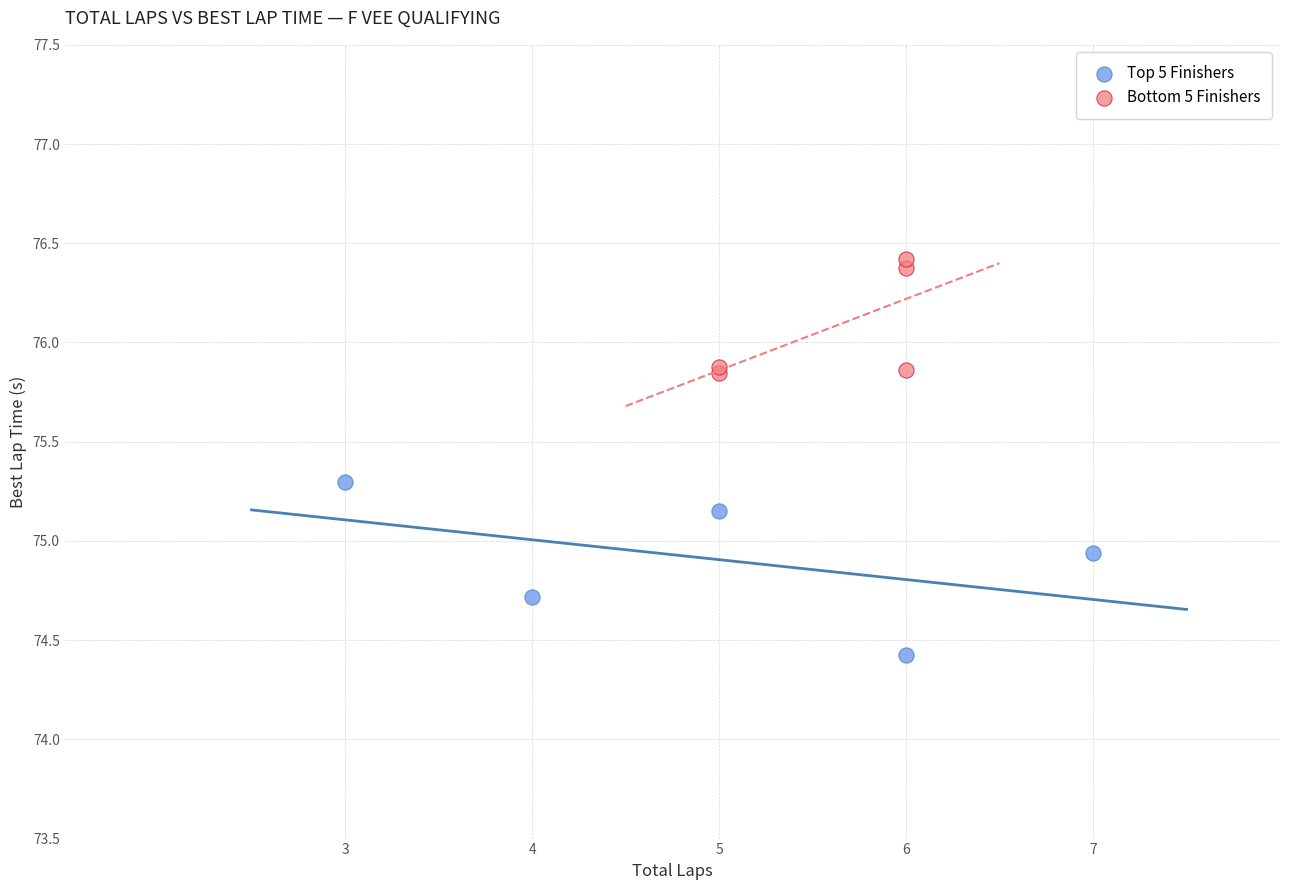

Which series has the largest Y range (max minus min)?

Top 5 Finishers